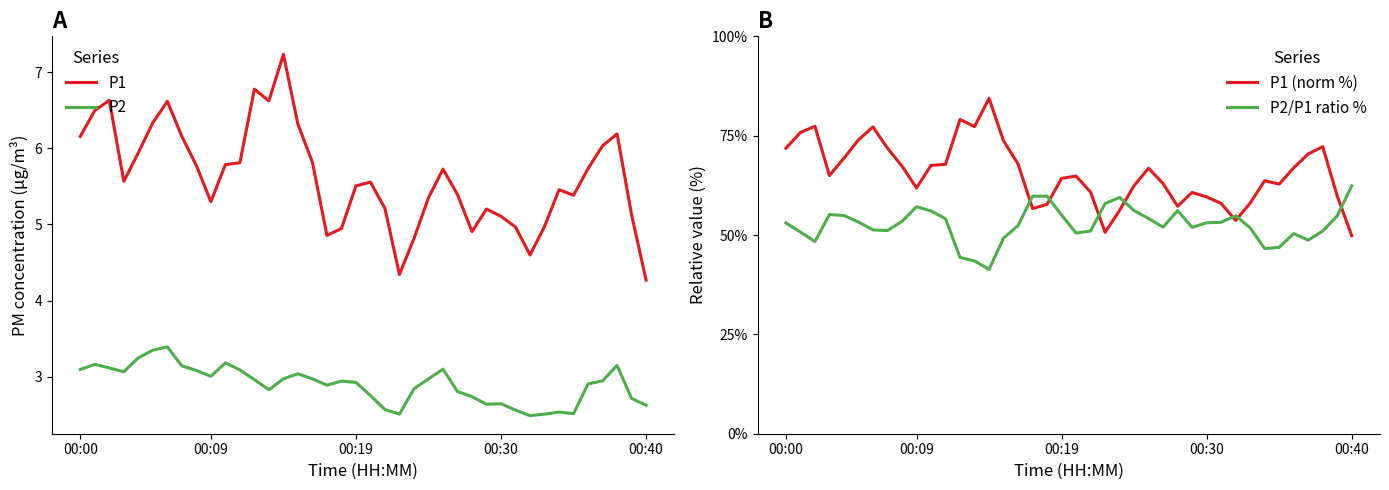

True or false: P1 and P2 intersect in this chart.

False